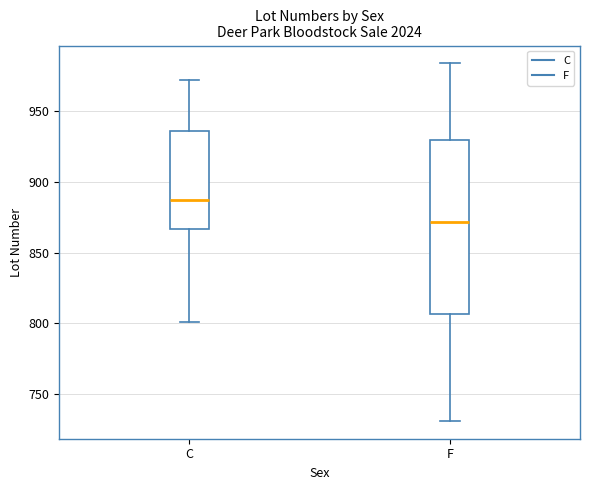

Reading left to right, transcribe this box plot: for each box, give where its median line is, the range the box spans, and where its two whiskers end, as read against the y-axis. The values are not printed on the chart, so give them approximately, as read against the axis.

C: median 890, box 865 to 935, whiskers 800 to 970
F: median 870, box 805 to 930, whiskers 730 to 985